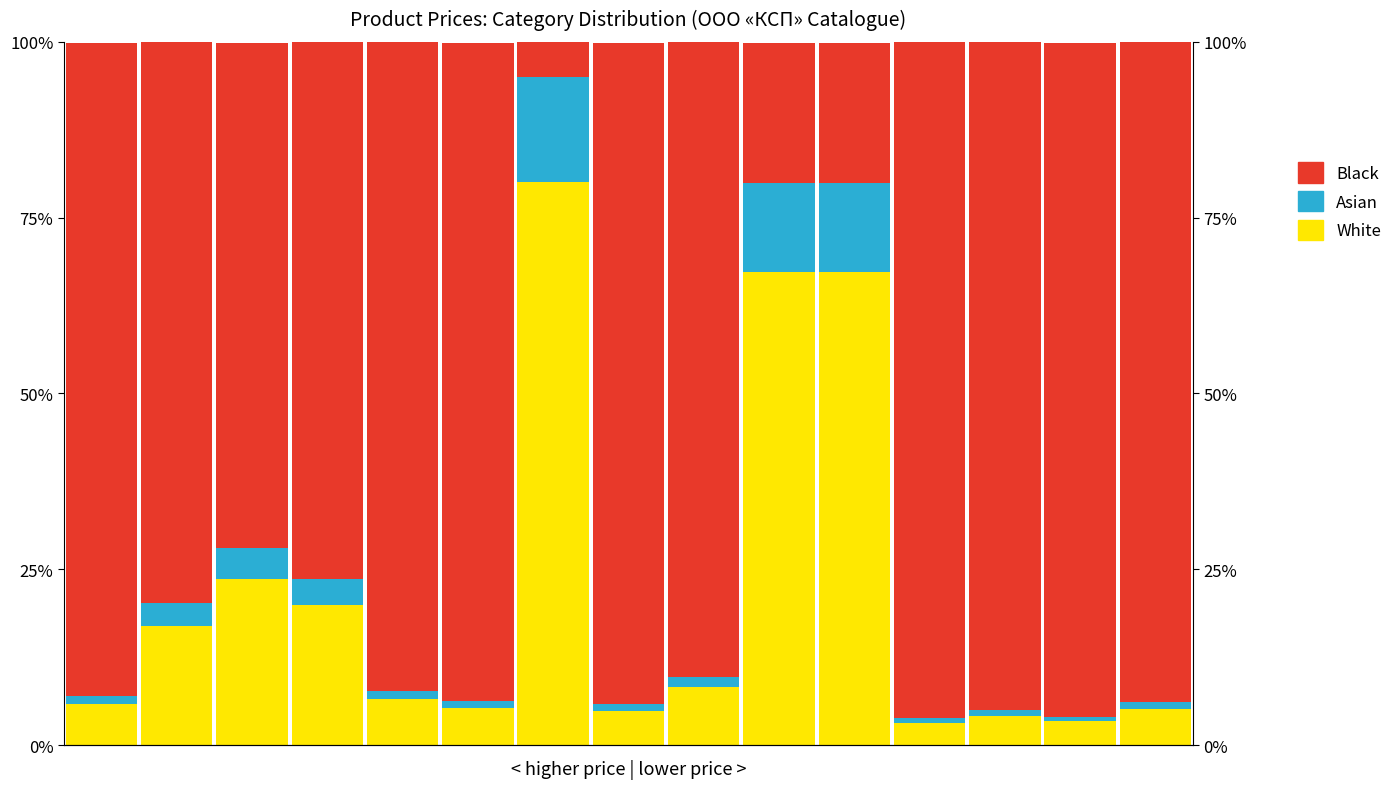

What is the value of the Asian bar at the 11th from the left?

12.6